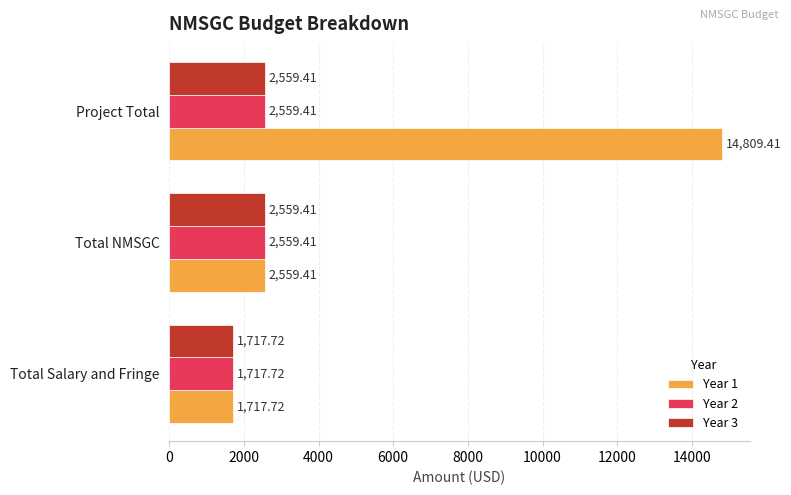

What is the difference between the highest and lowest values at Project Total?

12250.0